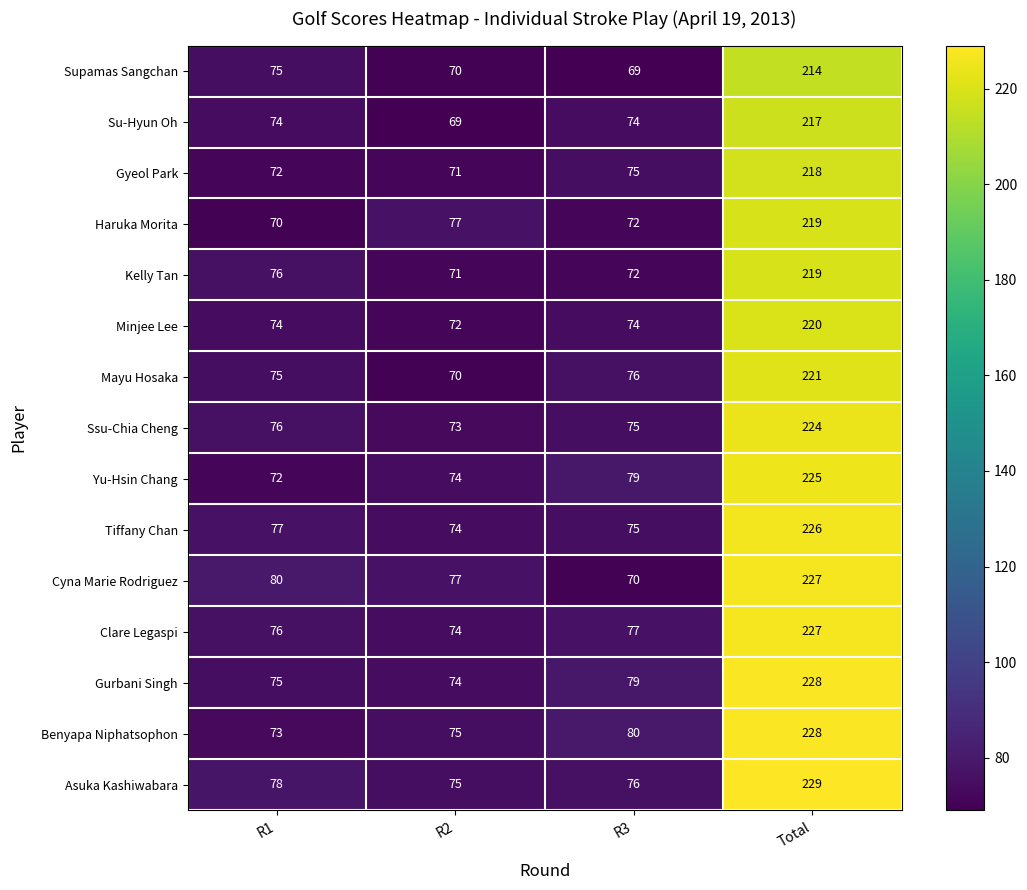

The value of Kelly Tan at Total is 45. True or false?

False